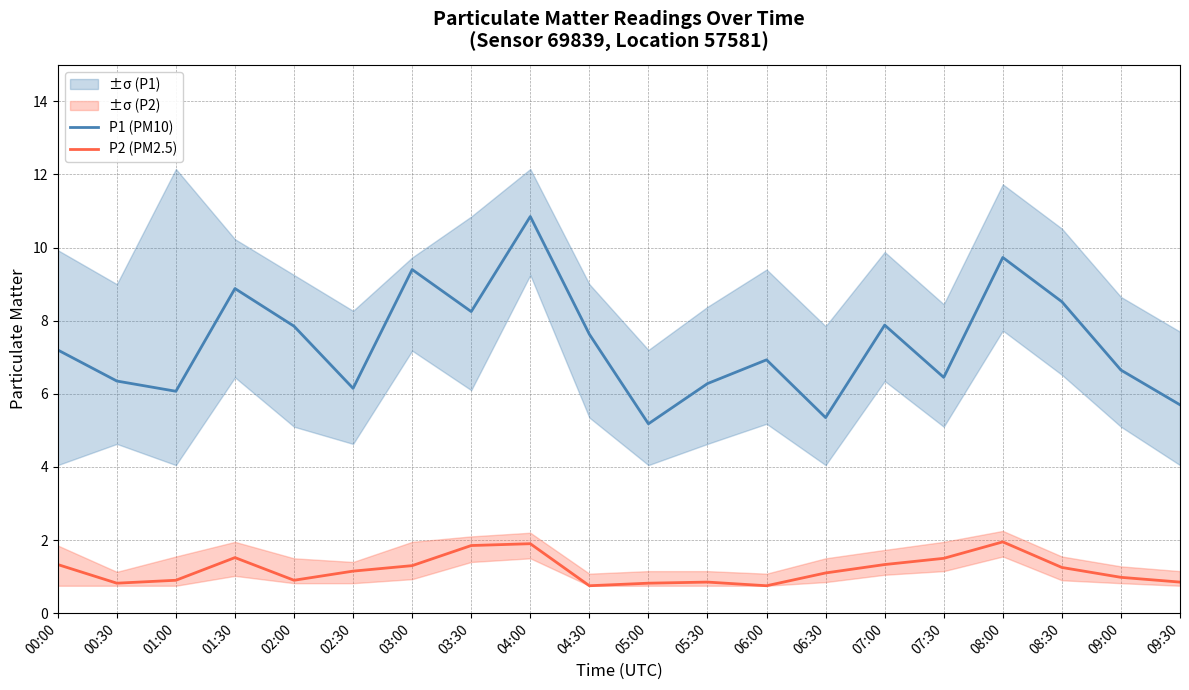

What is the difference between the maximum and minimum values in the P1 (PM10) series?

5.7